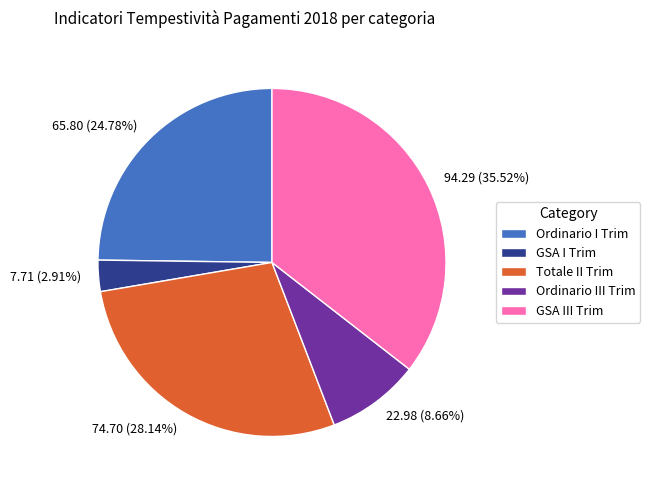

Is Ordinario III Trim the majority of the pie?

No